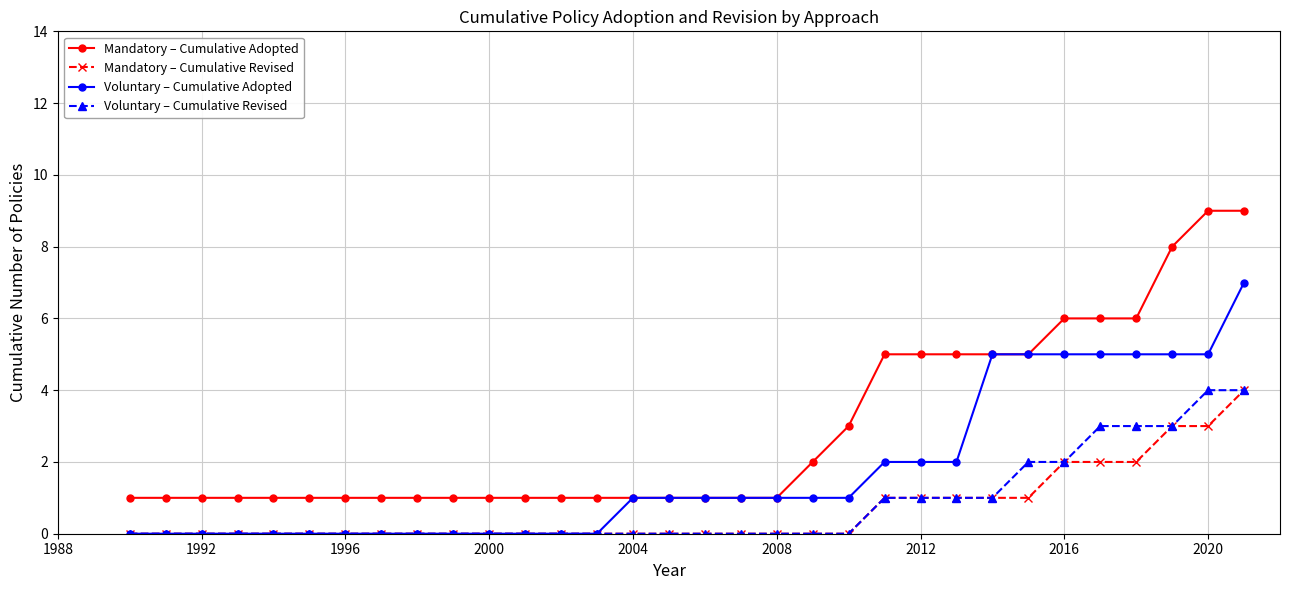

Which series has the largest total across all categories?

Mandatory – Cumulative Adopted